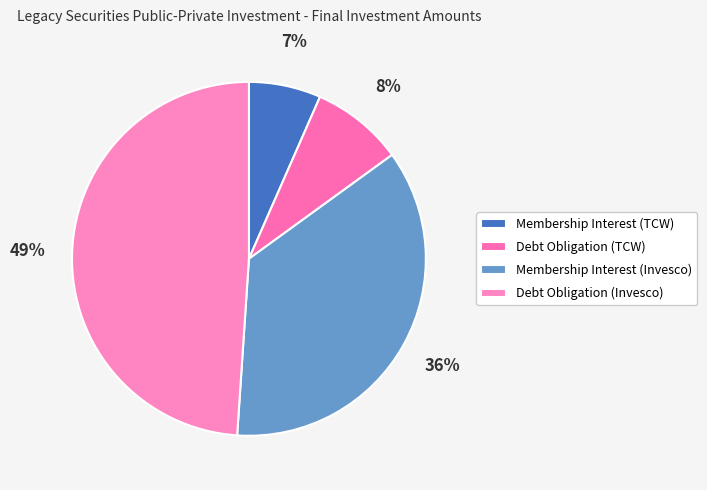

Which has a higher value, Debt Obligation (Invesco) or Debt Obligation (TCW)?

Debt Obligation (Invesco)